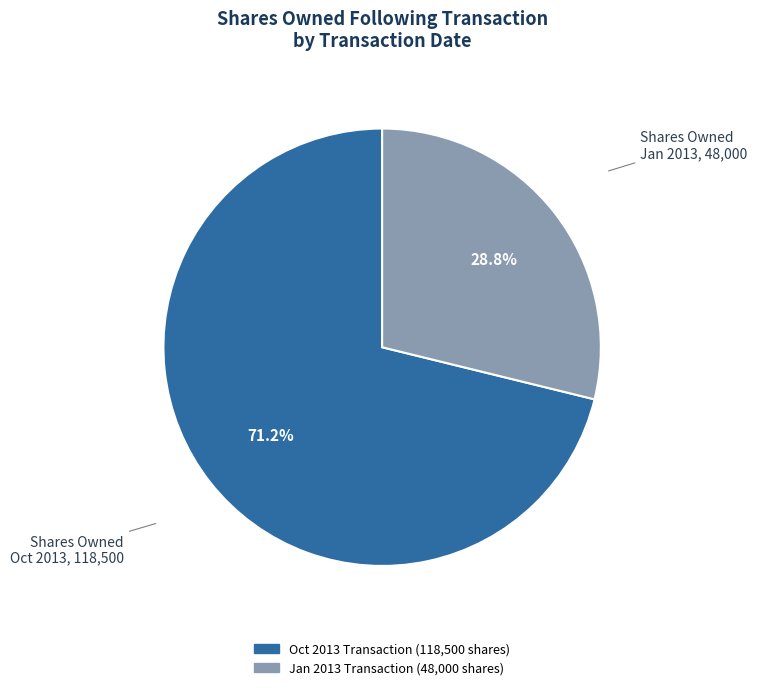

Does any single category account for the majority?

Yes